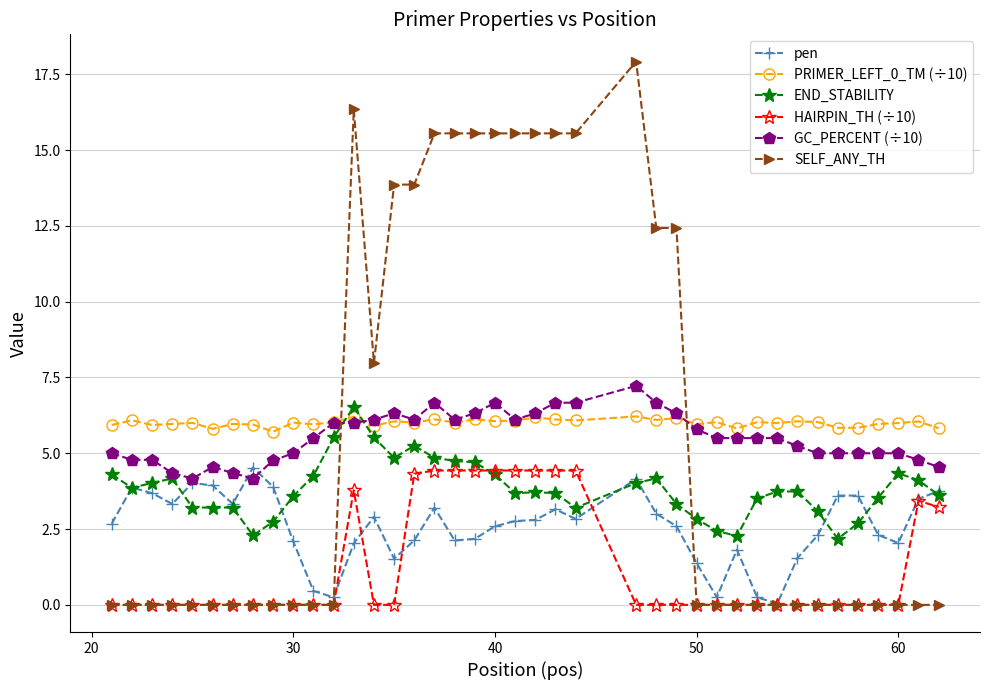

What is the maximum value shown in the chart?

17.9